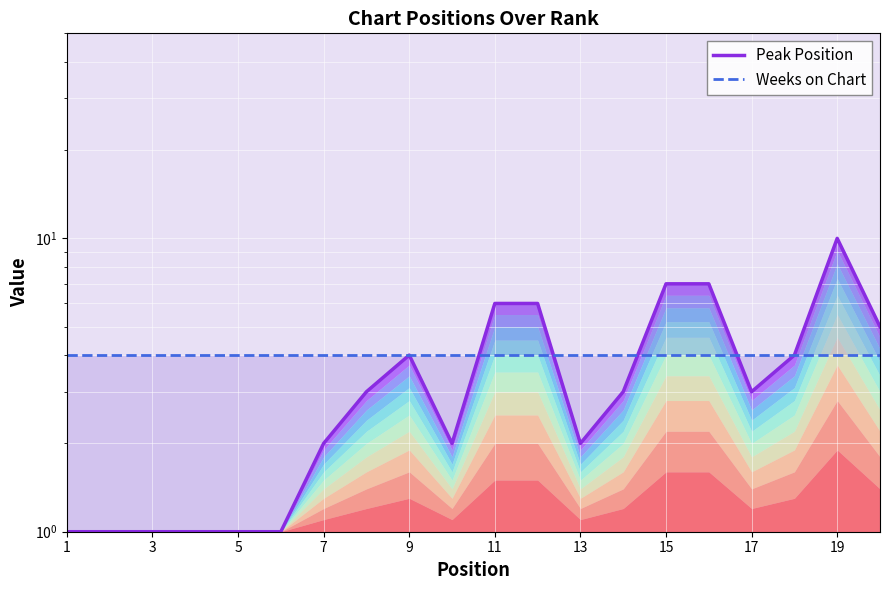

List the series in order of their peak value, lowest first.

Weeks on Chart, Peak Position